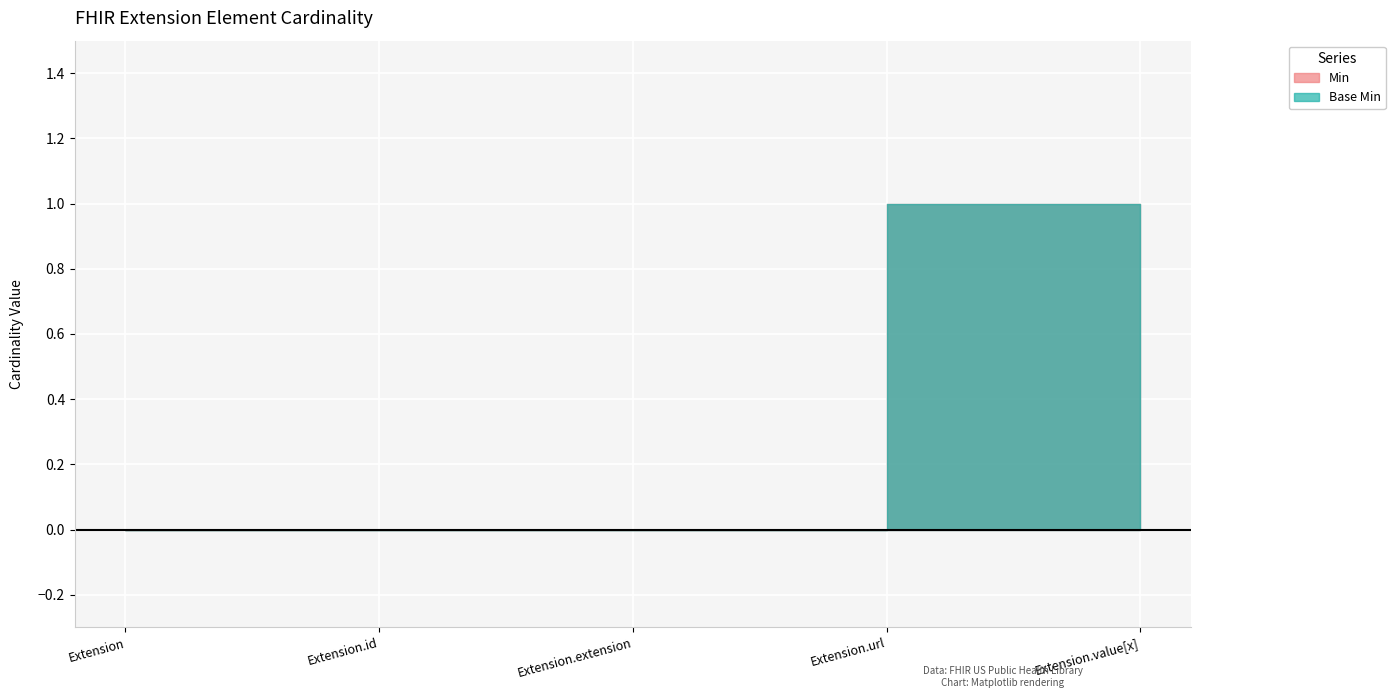

What is the maximum value shown in the chart?

1